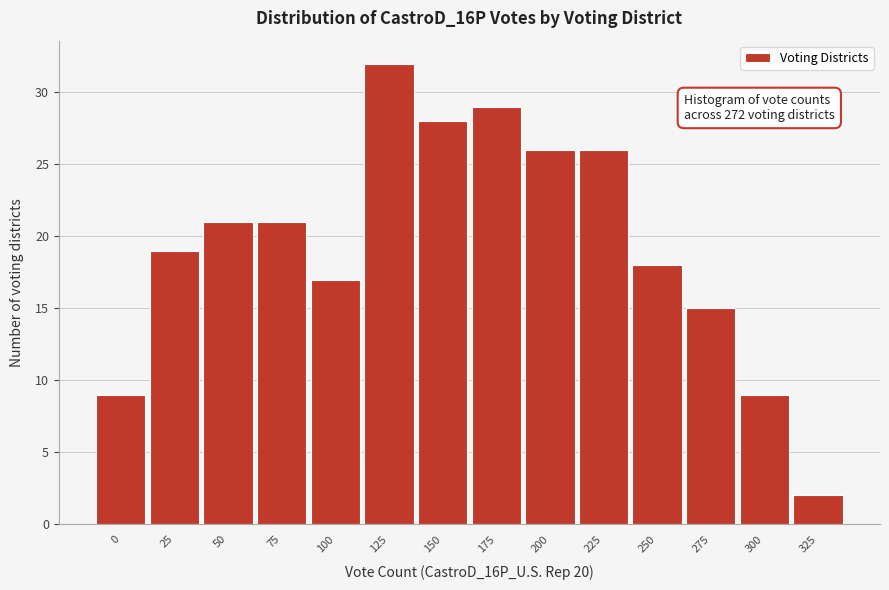

Reading left to right, extract all data points from this chart.

9	19	21	21	17	32	28	29	26	26	18	15	9	2